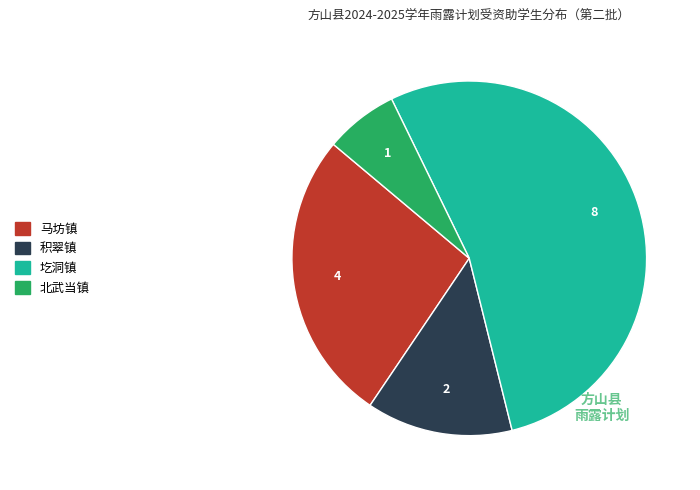

The 积翠镇 slice represents 13% of the pie. True or false?

True